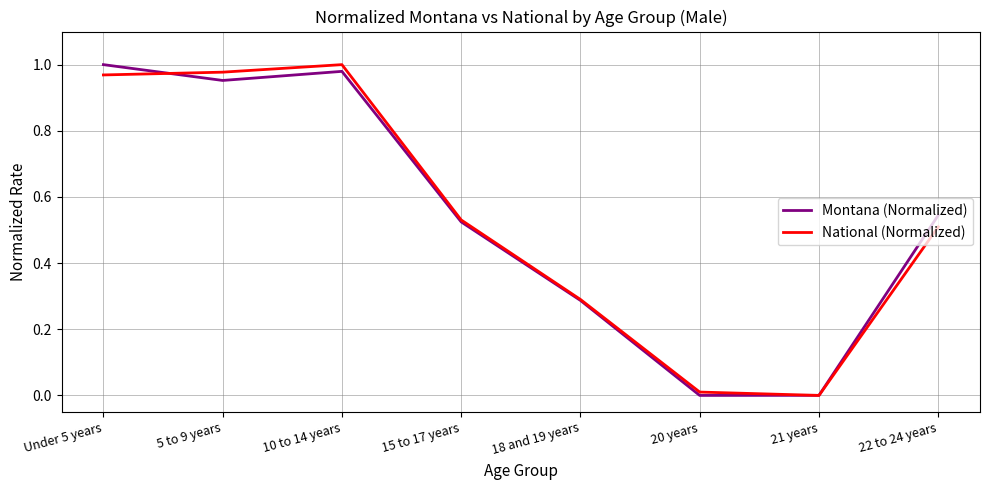

True or false: Montana (Normalized) has a value of 1.0 at 5 to 9 years.

True